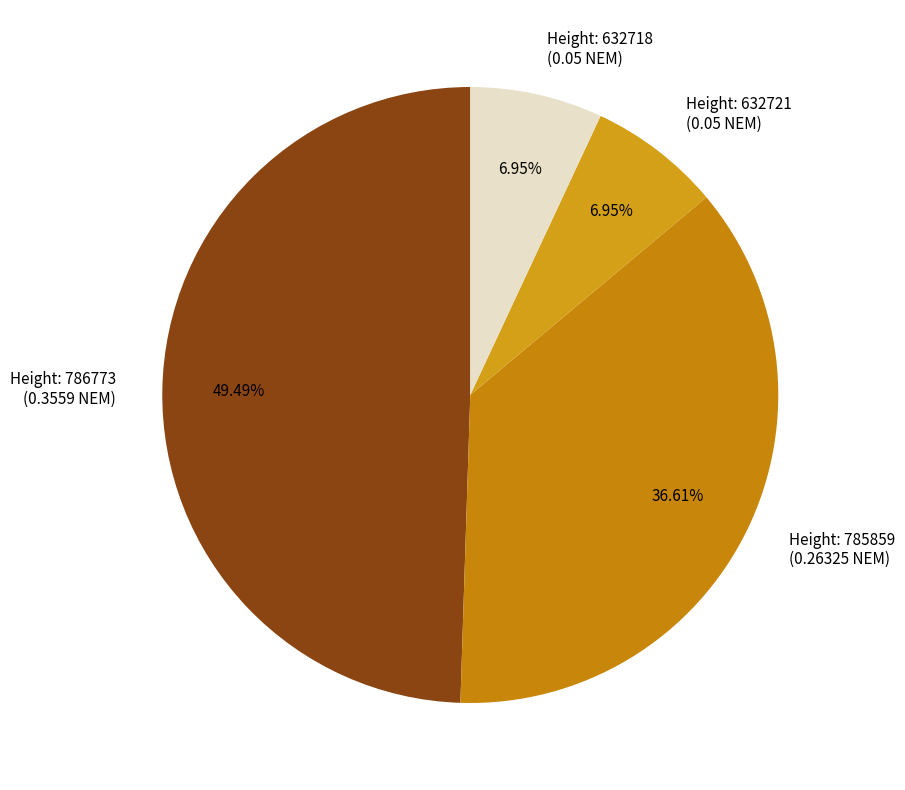

Between Height: 786773 (0.3559 NEM) and Height: 785859 (0.26325 NEM), which is larger?

Height: 786773 (0.3559 NEM)